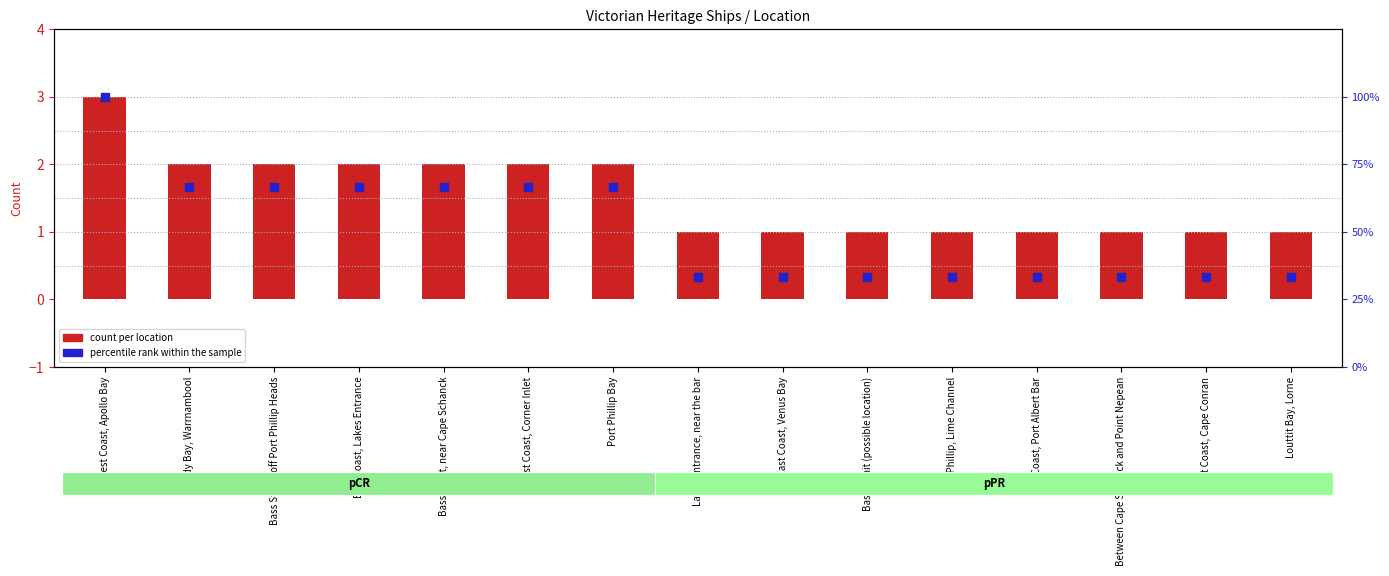

At how many categories does at least one series exceed 40?

7